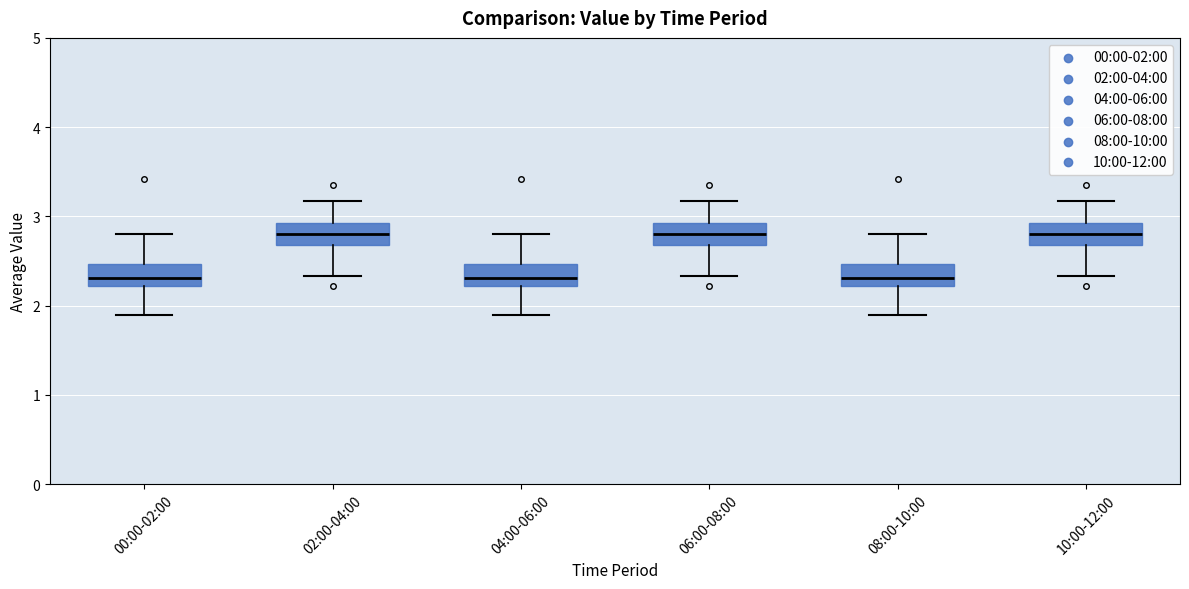

Reading left to right, read every box against the y-axis: the position of its median line, the range the box covers, and the ends of its whiskers. The values are not printed on the chart, so give them approximately, as read against the axis.

00:00-02:00: median 2.3, box 2.2 to 2.5, whiskers 1.9 to 2.8
02:00-04:00: median 2.8, box 2.7 to 2.9, whiskers 2.3 to 3.2
04:00-06:00: median 2.3, box 2.2 to 2.5, whiskers 1.9 to 2.8
06:00-08:00: median 2.8, box 2.7 to 2.9, whiskers 2.3 to 3.2
08:00-10:00: median 2.3, box 2.2 to 2.5, whiskers 1.9 to 2.8
10:00-12:00: median 2.8, box 2.7 to 2.9, whiskers 2.3 to 3.2